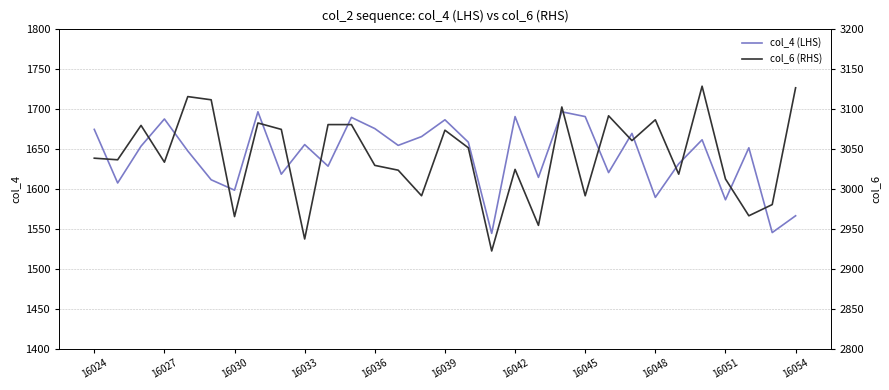

Is it true that col_4 (LHS) equals 1690 at 16045?

True